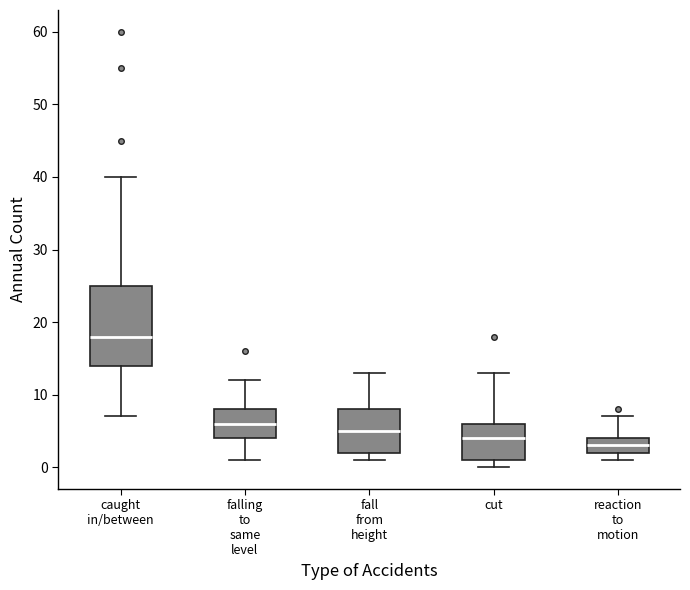

Reading left to right, transcribe this box plot: for each box, give where its median line is, the range the box spans, and where its two whiskers end, as read against the y-axis. The values are not printed on the chart, so give them approximately, as read against the axis.

caught in/between: median 18, box 14 to 25, whiskers 7 to 40
falling to same level: median 6, box 4 to 8, whiskers 1 to 12
fall from height: median 5, box 2 to 8, whiskers 1 to 13
cut: median 4, box 1 to 6, whiskers 0 to 13
reaction to motion: median 3, box 2 to 4, whiskers 1 to 7